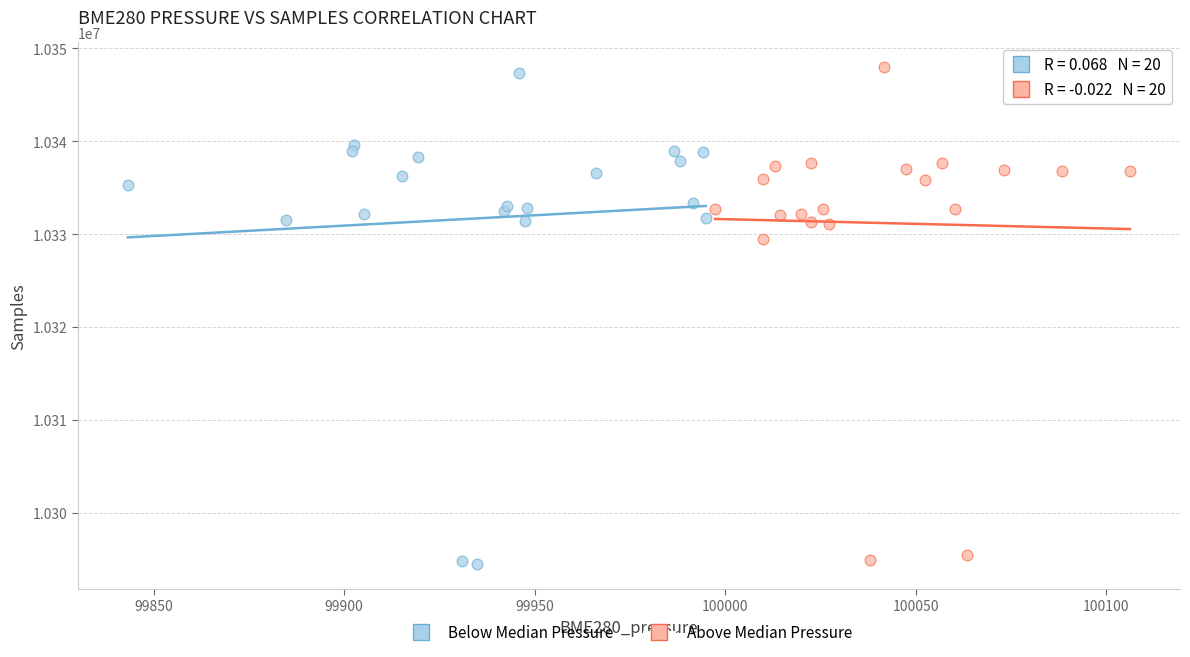

What are all the series names shown in the legend?

Below Median Pressure, Above Median Pressure